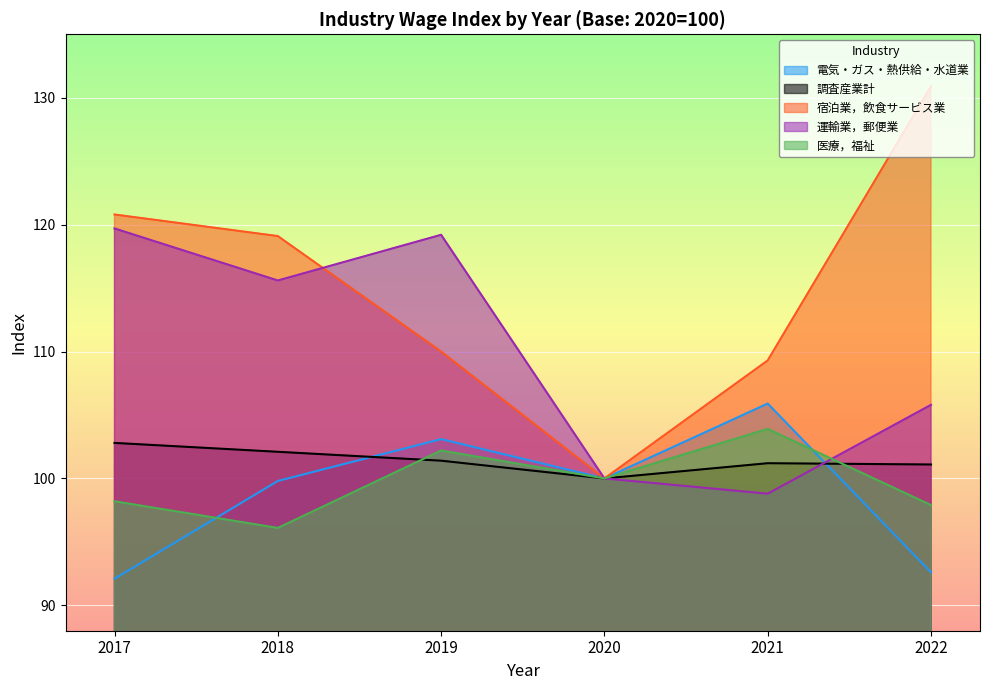

What is the difference between the 調査産業計 values at 2022 and 2020?

1.1